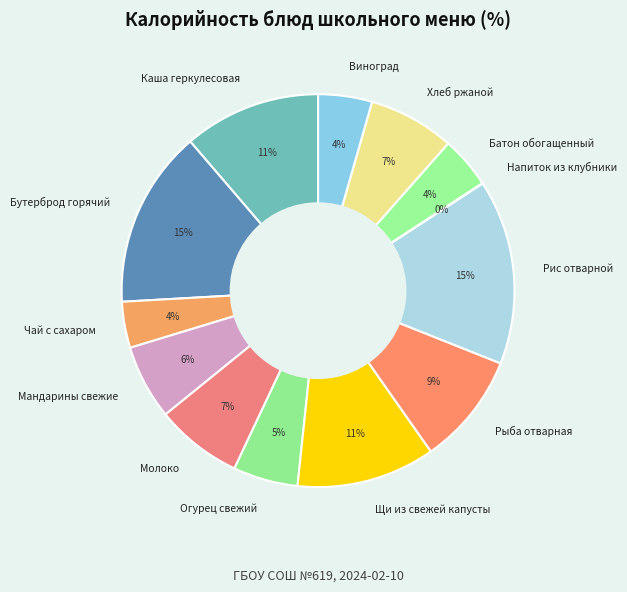

To the nearest percent, what portion does Молоко represent?

7%